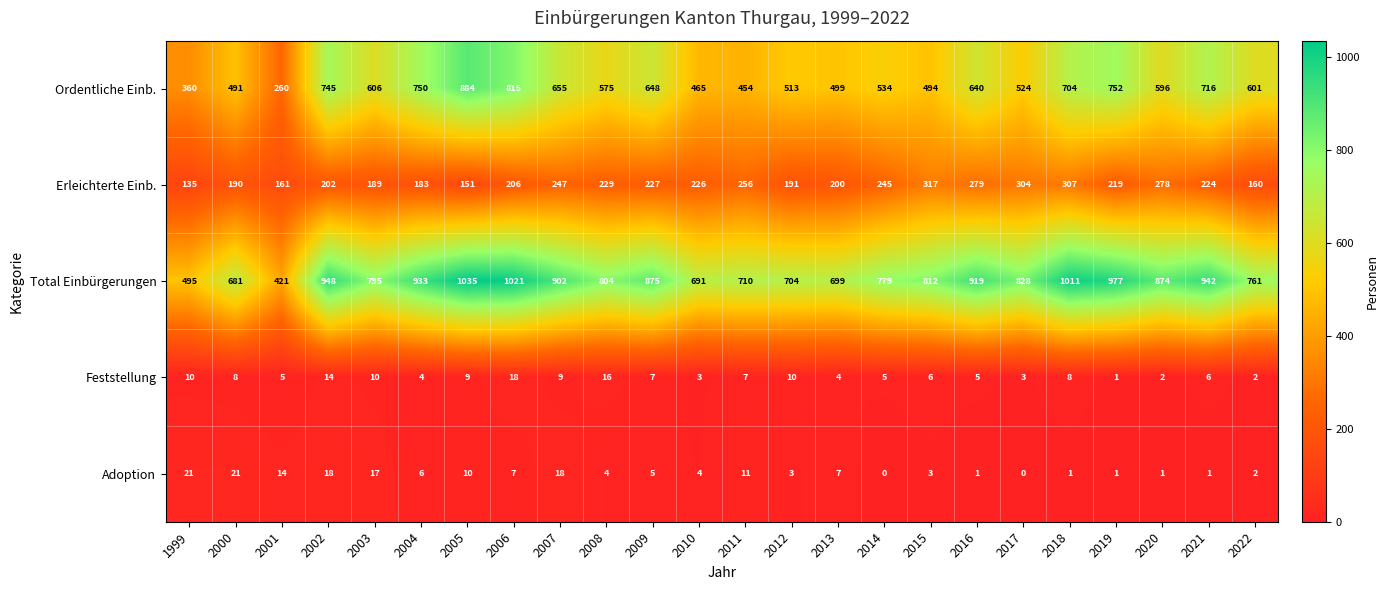

Which series has the largest total across all categories?

Total Einbürgerungen